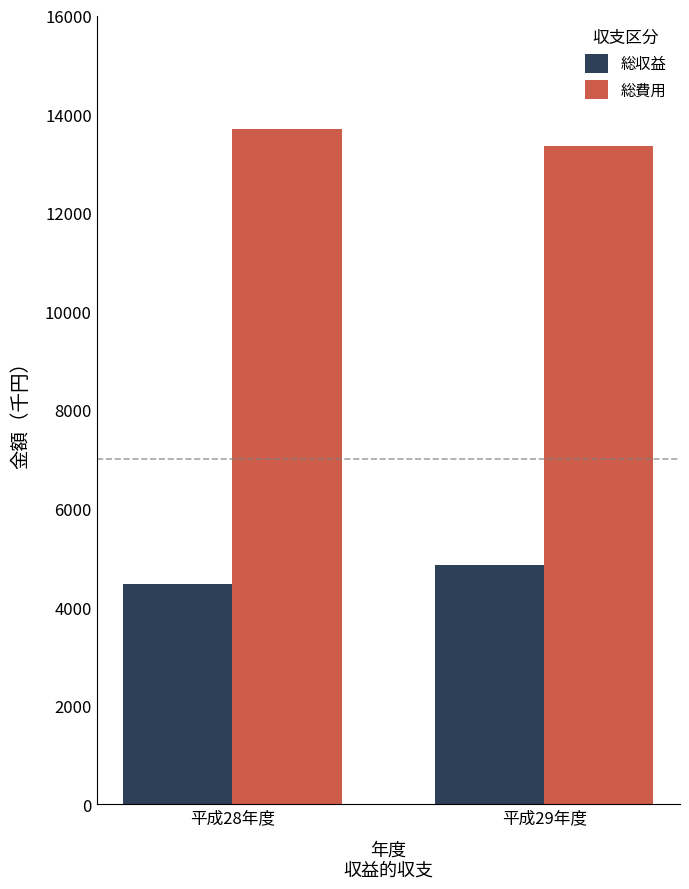

Reading left to right, extract all data points from this chart.

総収益: 平成28年度=4478	平成29年度=4865
総費用: 平成28年度=13698	平成29年度=13359